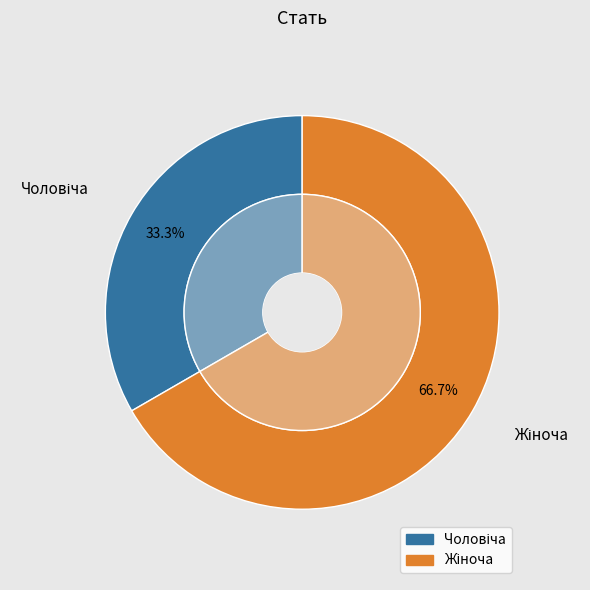

What is the largest slice in the pie chart?

Жіноча